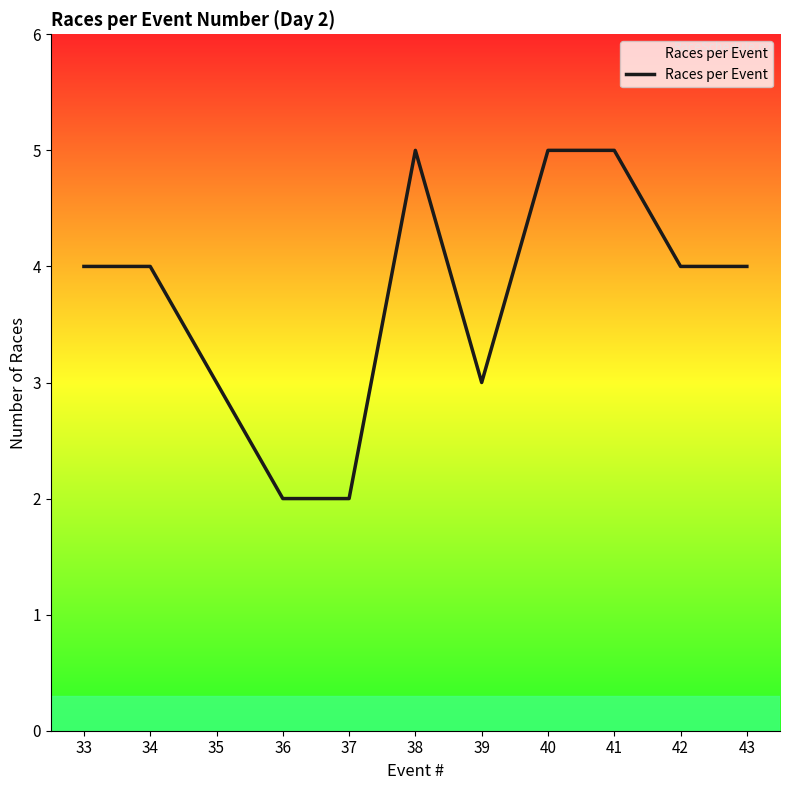

What is the greatest value displayed?

5